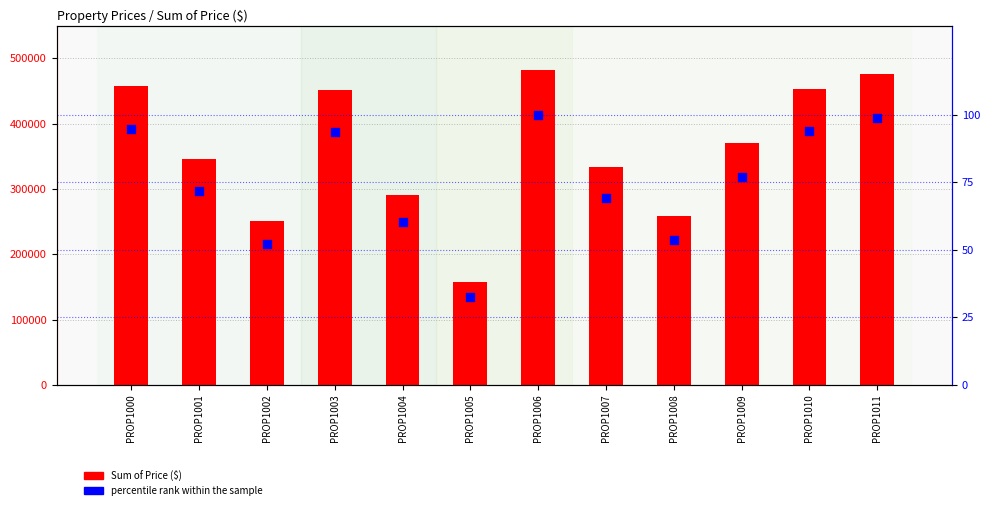

Which series has the largest total across all categories?

Sum of Price ($)